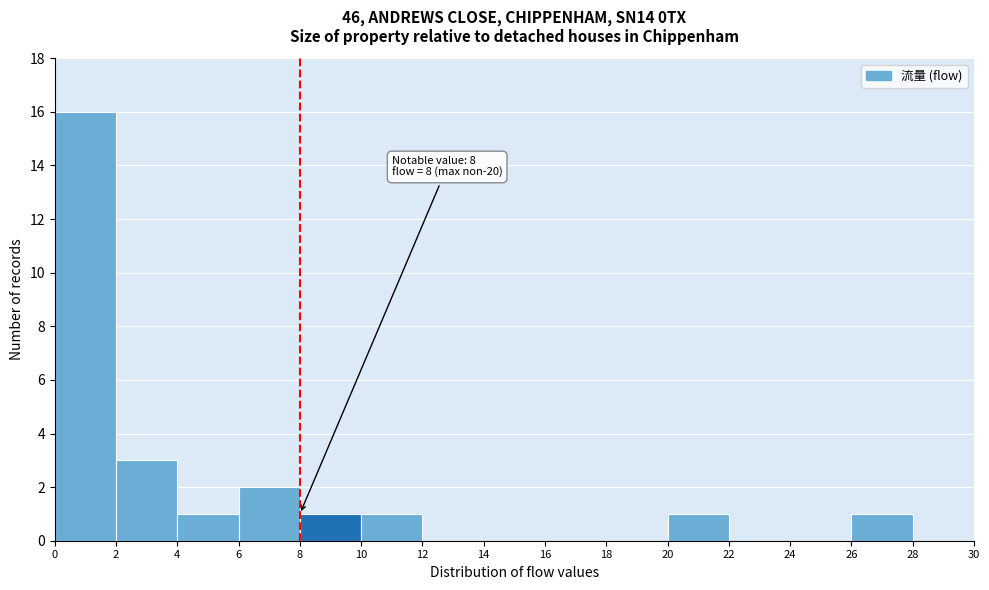

Over which range of the x-axis is the bar tallest?

0 to 2